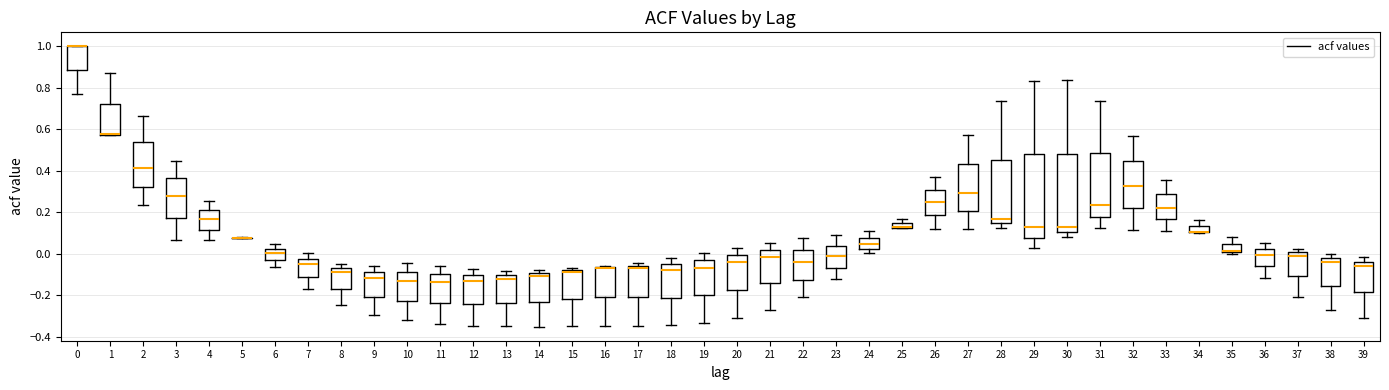

Where is the lower edge of the box at x = 17 on the y-axis? The values are not printed on the chart, so give them approximately, as read against the axis.

-0.20